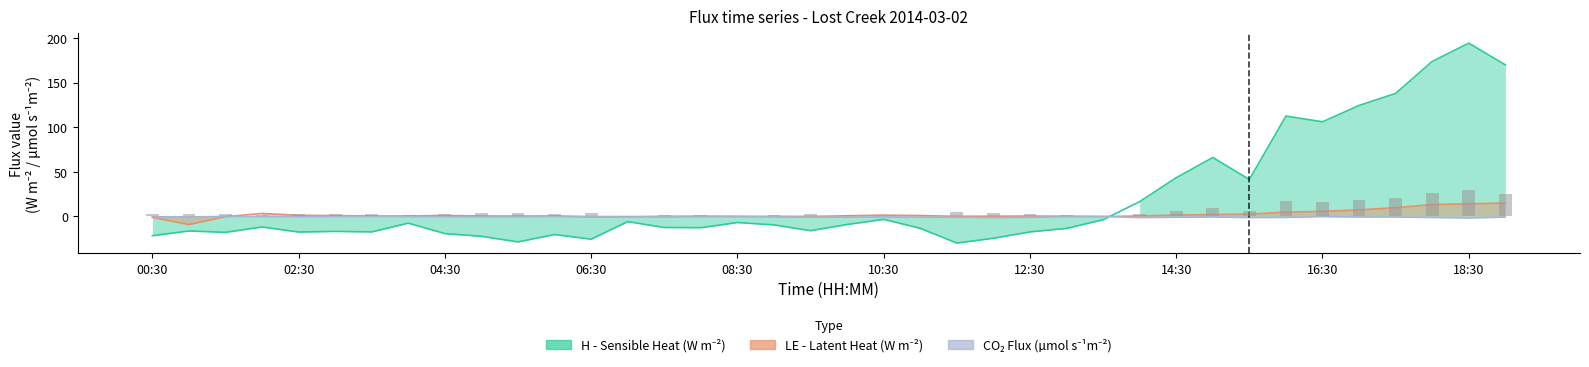

Is the value of CO2 Flux at 30 greater than the value of H bars at 27?

No